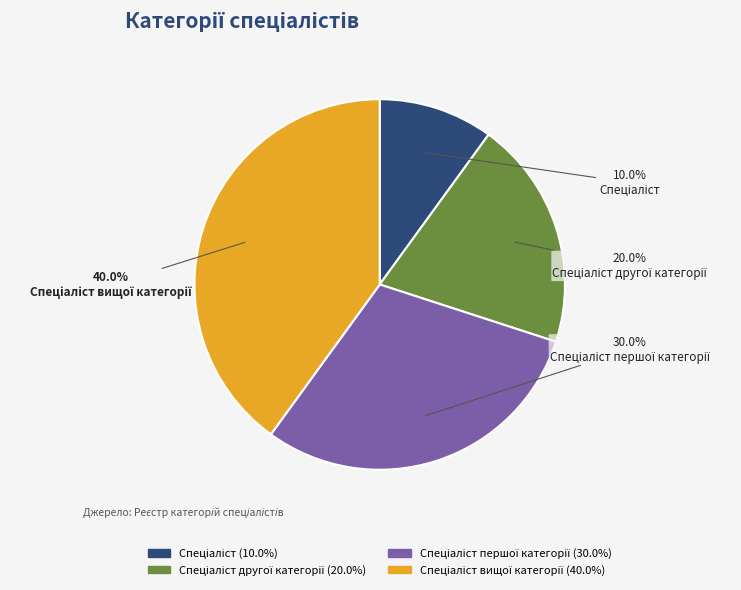

Is there any slice that represents more than half of the pie?

No